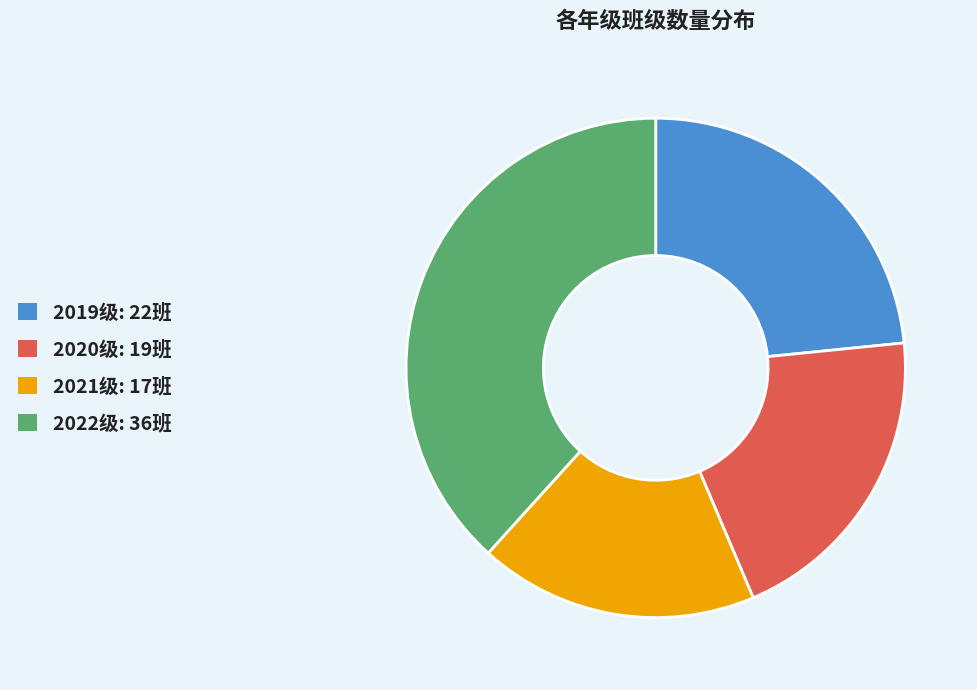

Rank the categories by value from highest to lowest.

2022级, 2019级, 2020级, 2021级